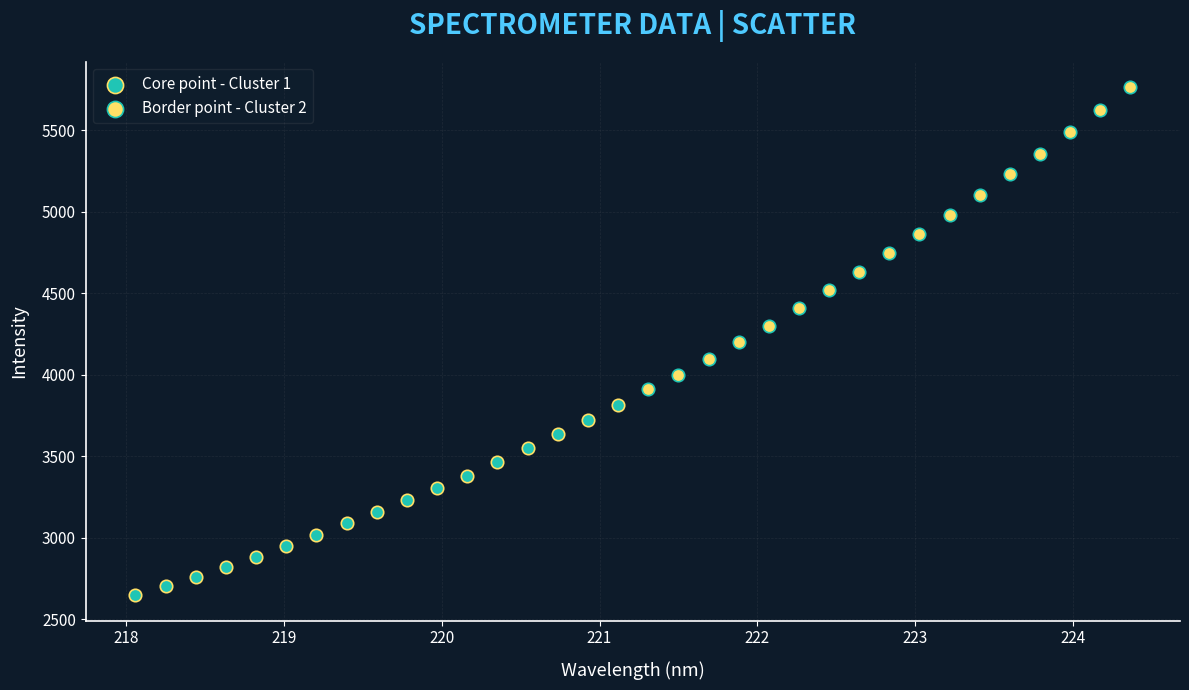

Which series has the largest Y range (max minus min)?

Border point - Cluster 2